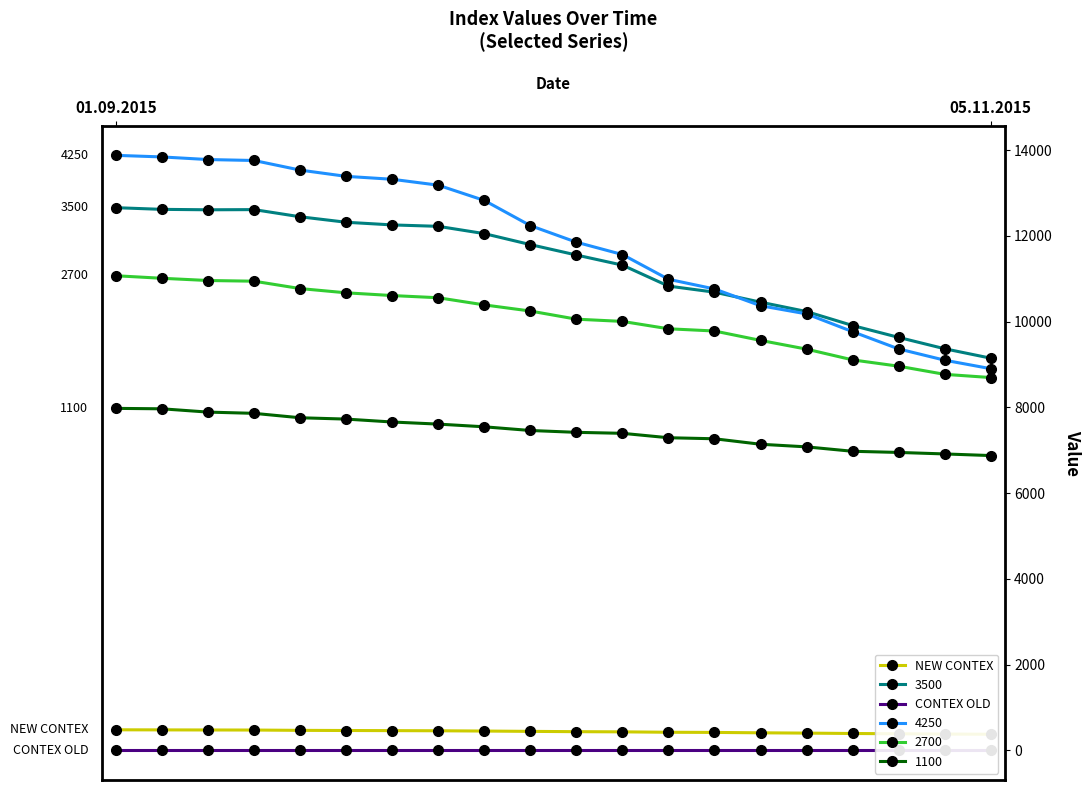

How many series are shown in this chart?

2